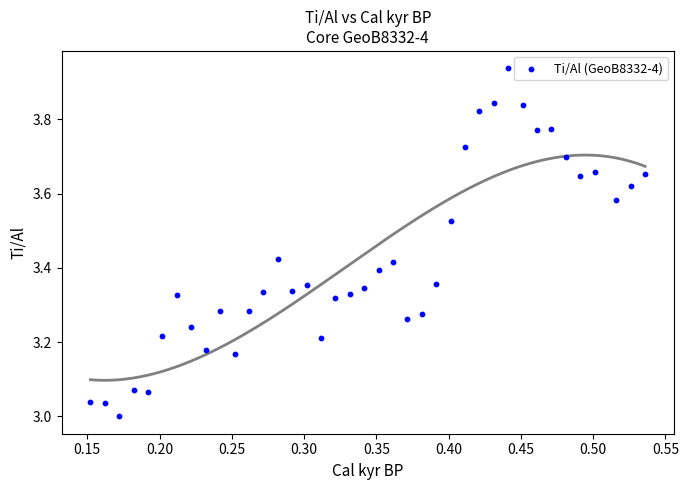

What is the range of Y values (max minus min)?

0.9